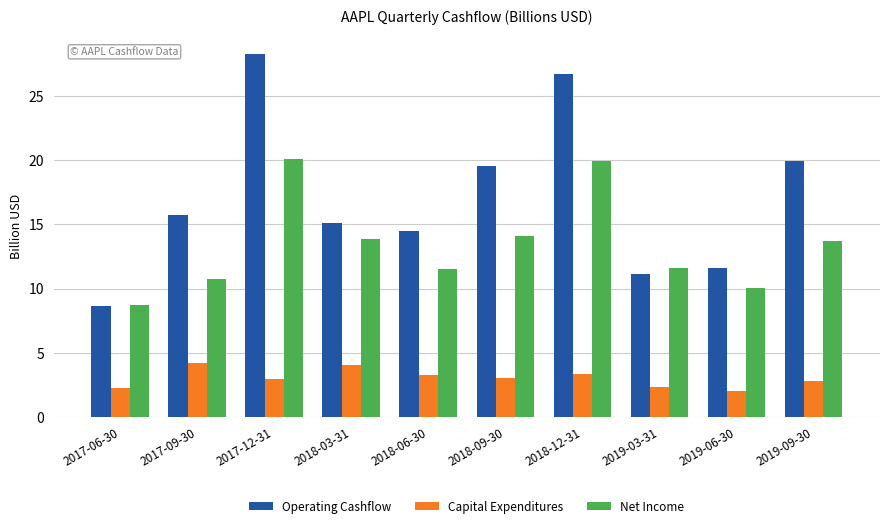

At how many categories does at least one series exceed 13?

7